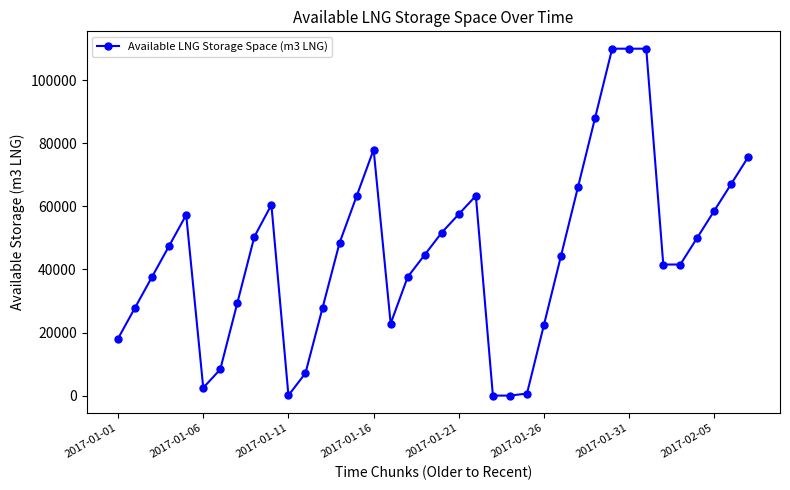

What is the greatest value displayed?

110000